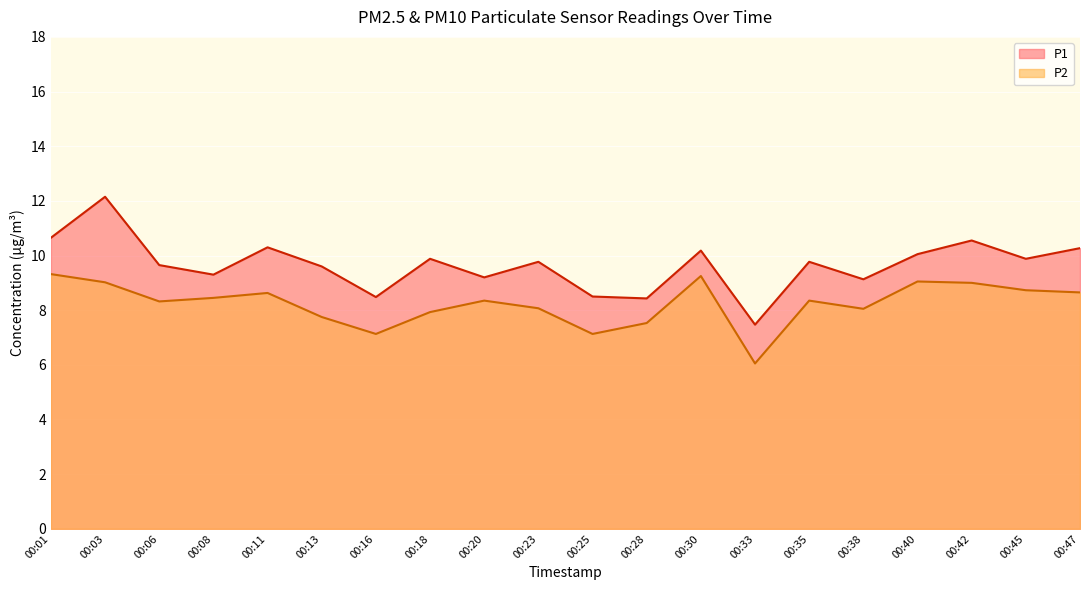

Between 00:08 and 00:30, which series saw the biggest shift?

P1